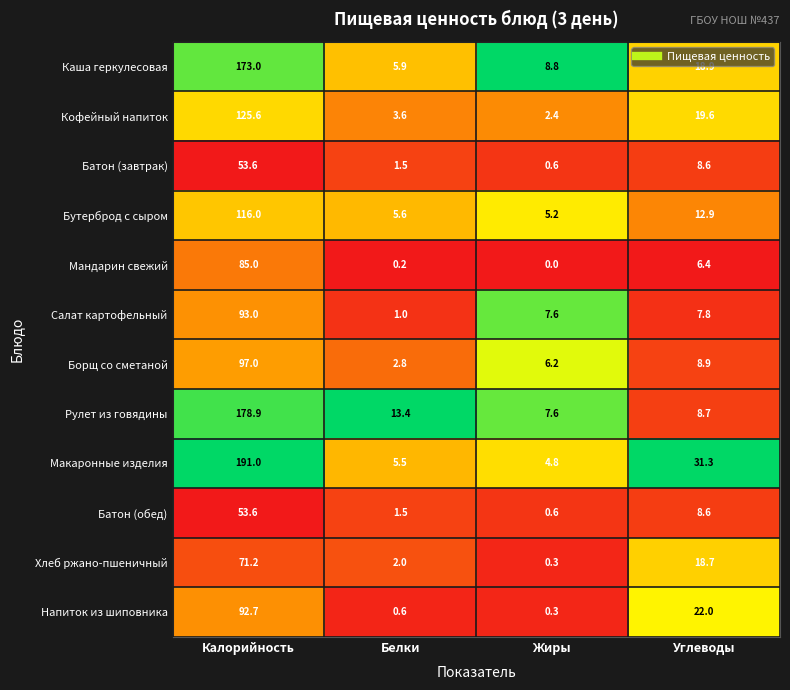

The Каша геркулесовая series shows 9.8 at Белки. True or false?

False